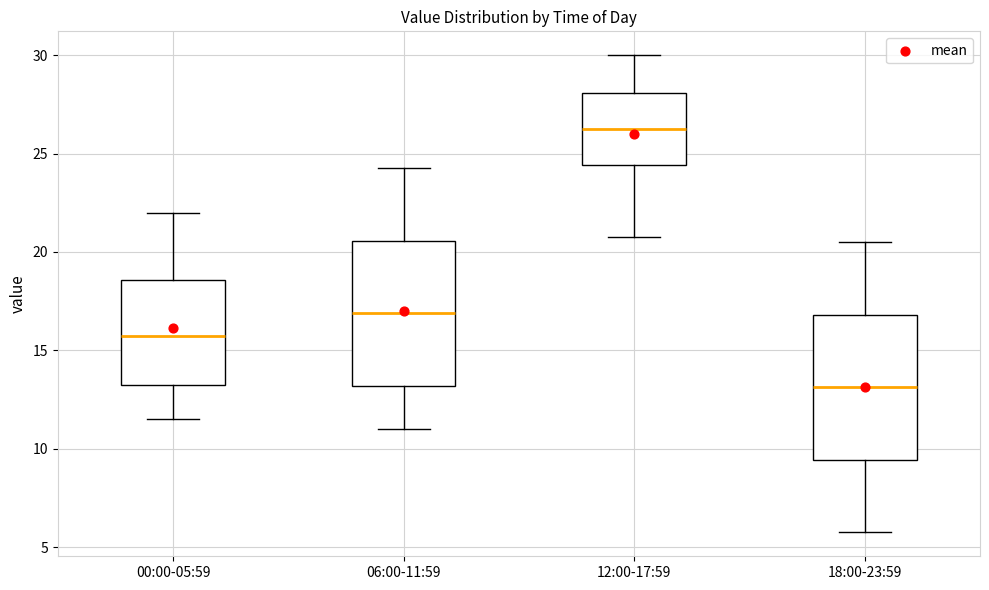

Reading left to right, read every box against the y-axis: the position of its median line, the range the box covers, and the ends of its whiskers. The values are not printed on the chart, so give them approximately, as read against the axis.

00:00-05:59: median 16.0, box 13.5 to 18.5, whiskers 11.5 to 22.0
06:00-11:59: median 17.0, box 13.0 to 20.5, whiskers 11.0 to 24.5
12:00-17:59: median 26.5, box 24.5 to 28.0, whiskers 21.0 to 30.0
18:00-23:59: median 13.0, box 9.5 to 17.0, whiskers 6.0 to 20.5